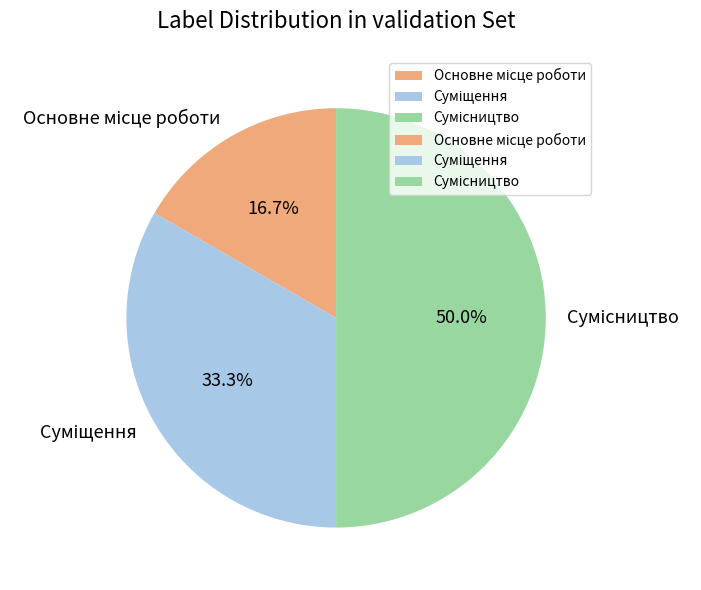

Combined, what portion of the pie is Основне місце роботи and Суміщення?

50.0%